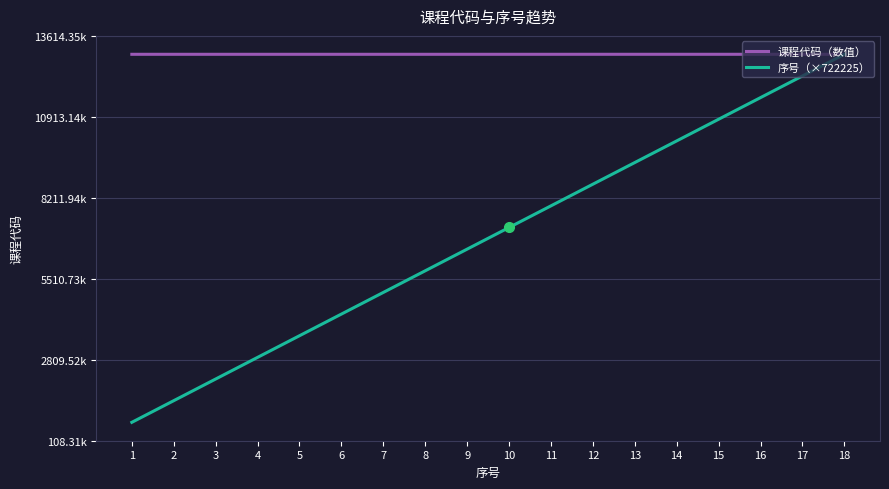

At which category is the sum across all series the highest?

18